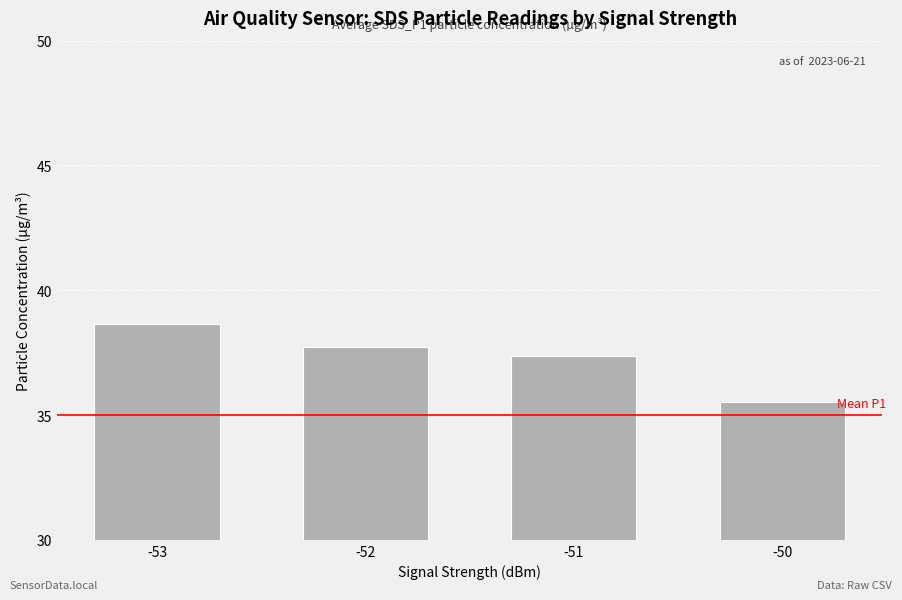

What value does the data have at -50?

35.5